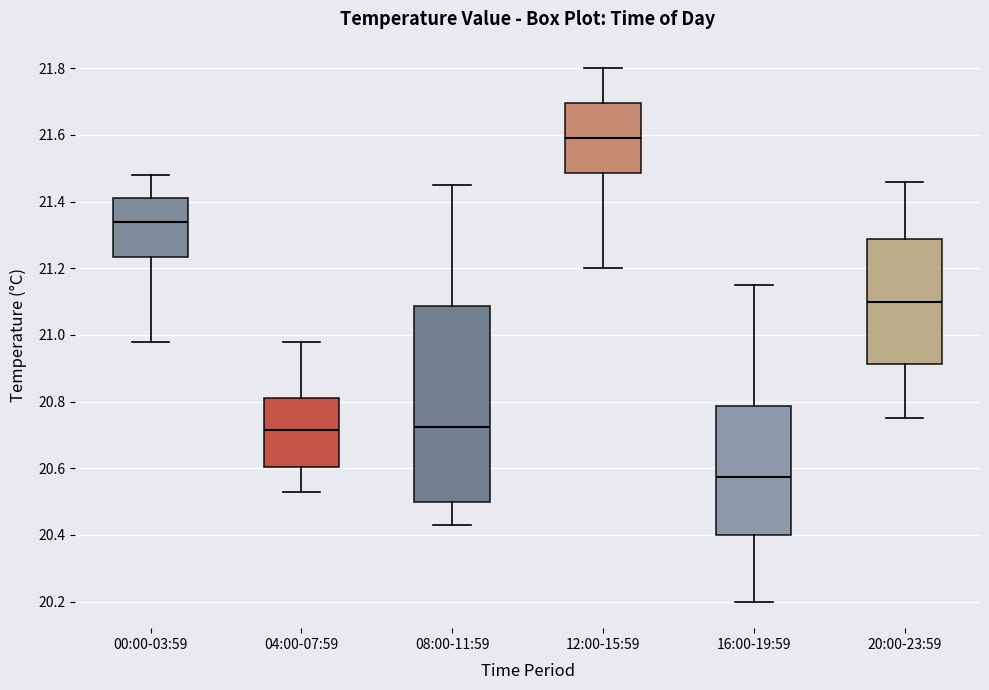

Where is the lower edge of the box for 08:00-11:59 on the y-axis? The values are not printed on the chart, so give them approximately, as read against the axis.

20.50